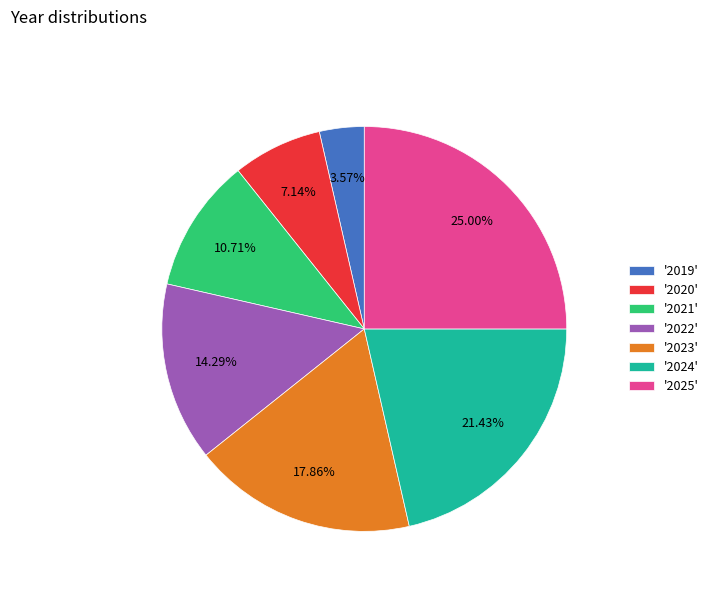

Rank the categories by value from lowest to highest.

'2019', '2020', '2021', '2022', '2023', '2024', '2025'